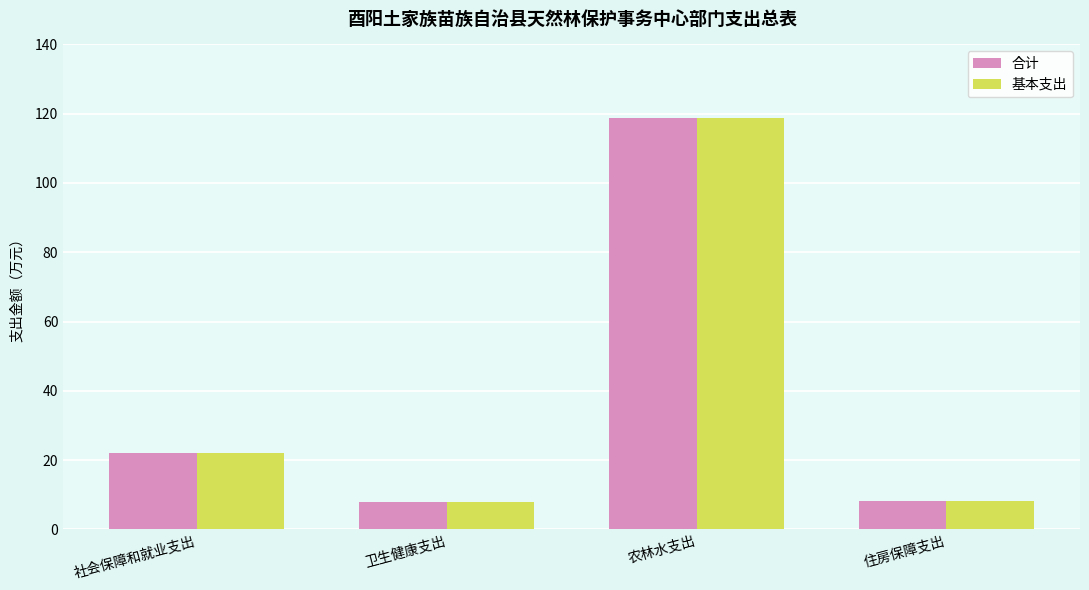

What position from the right is 社会保障和就业支出?

4